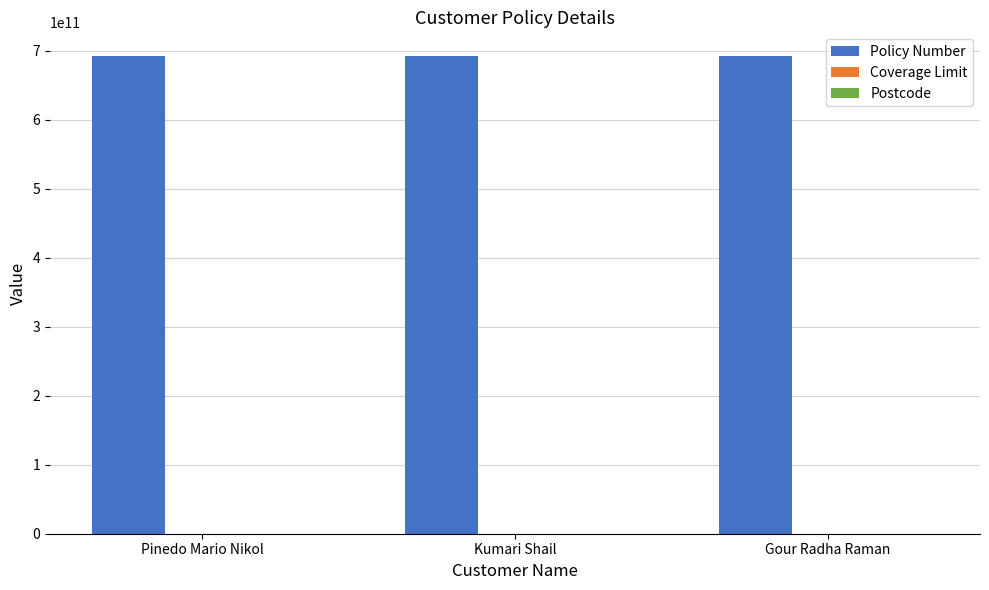

What is the maximum value shown in the chart?

691802053602